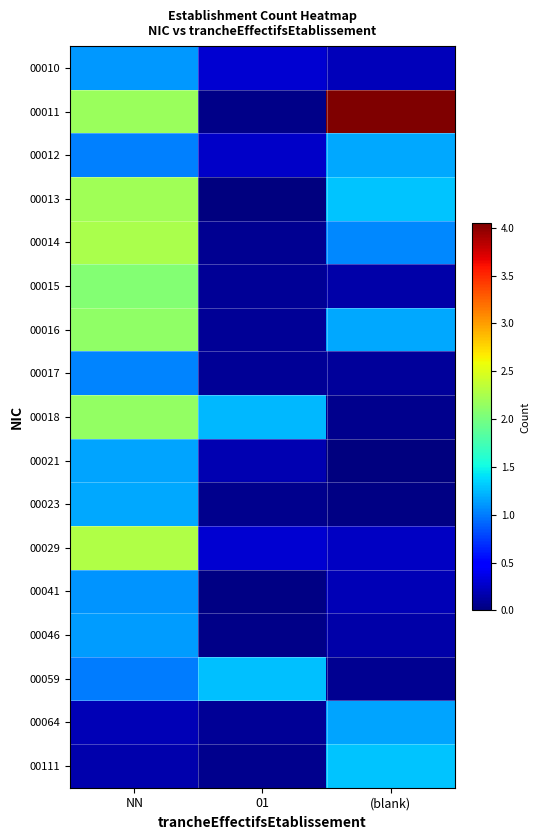

What is the difference between the highest and lowest values at 01?

1.3